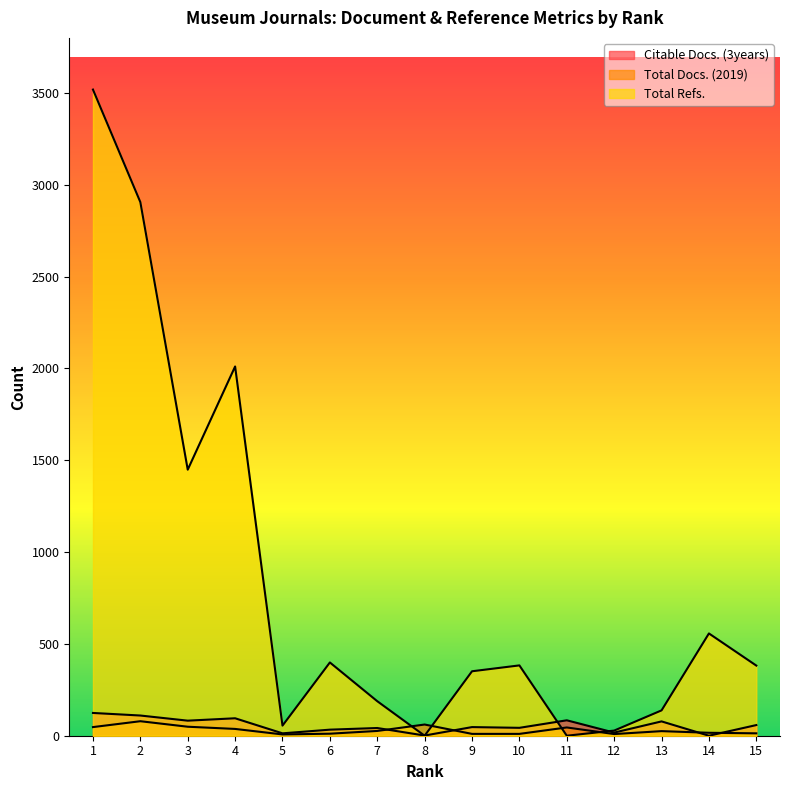

Which series has the largest total across all categories?

Total Refs.